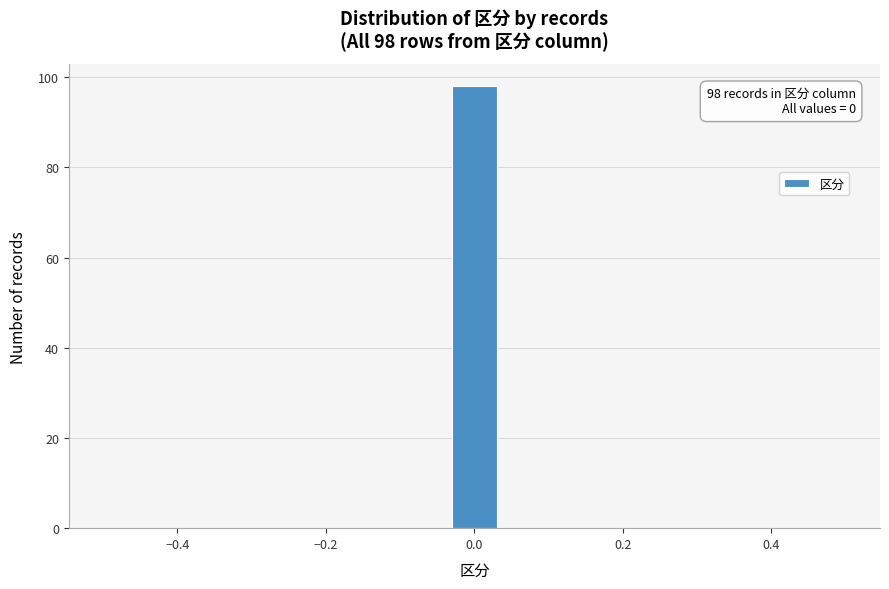

Around what value on the x-axis is the tallest bar? Give the approximate position of its centre, as read against the axis.

0.00